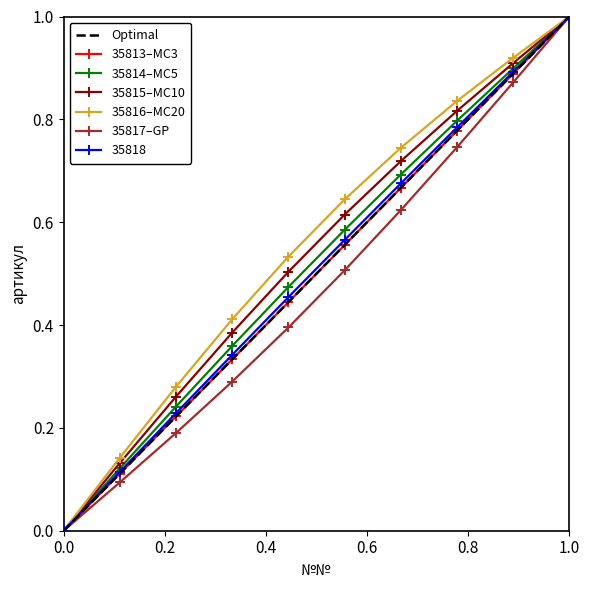

Is it true that артикул (raw) equals 0.8 at 8?

True